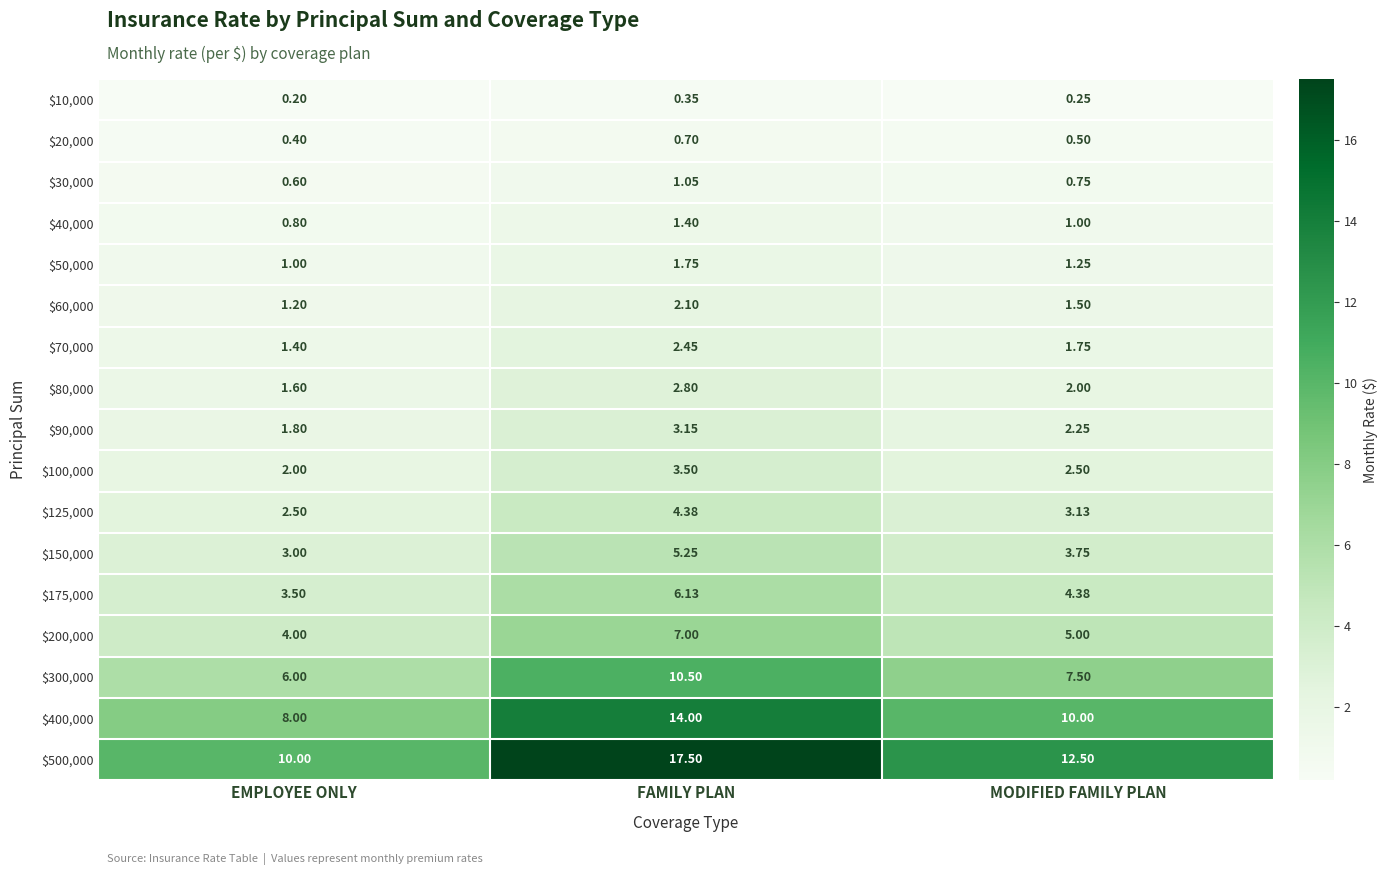

At which category is the sum across all series the highest?

FAMILY PLAN